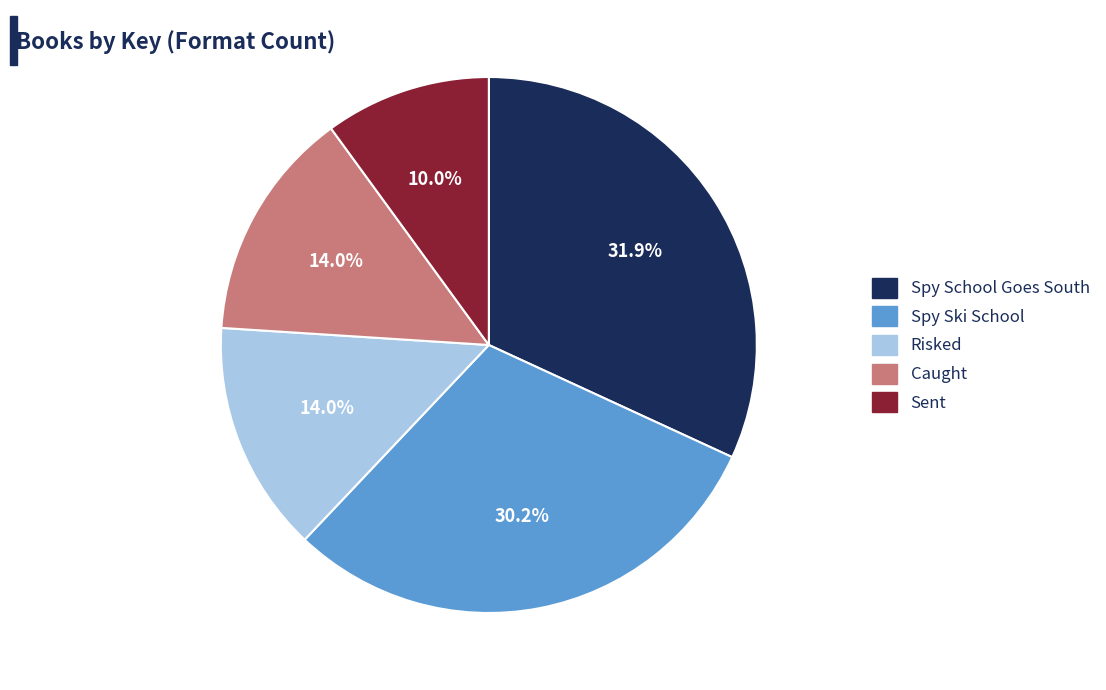

What is the ratio of the value at Sent to the value at Spy Ski School?

0.3